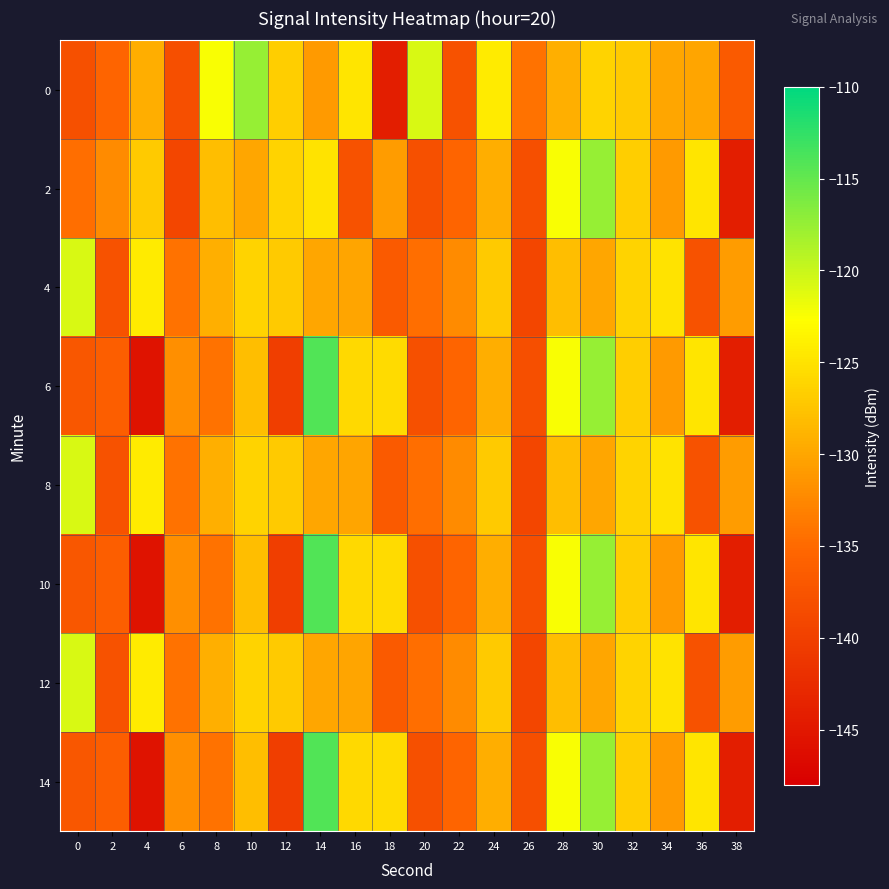

Which has a higher value, 4 or 38?

4